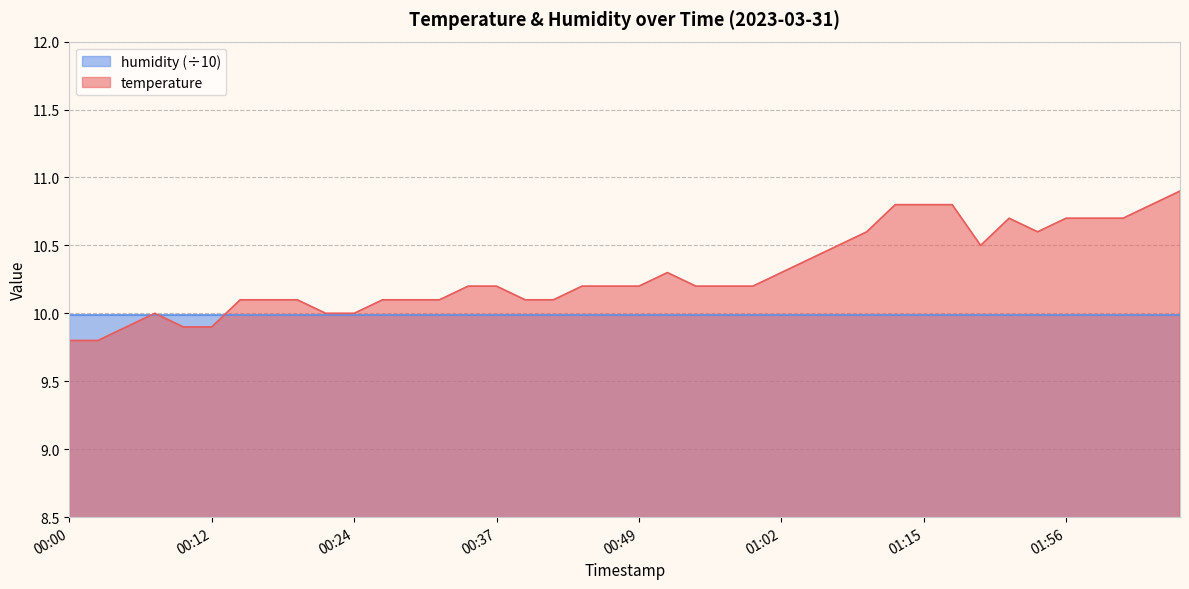

At which label is the value closest to 10?

00:07